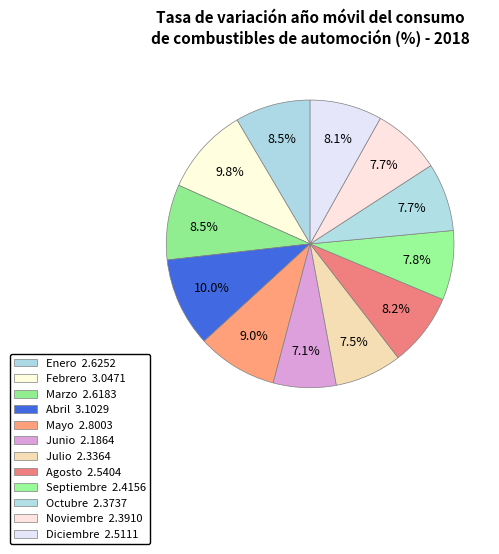

What is the smallest slice in the pie chart?

Junio